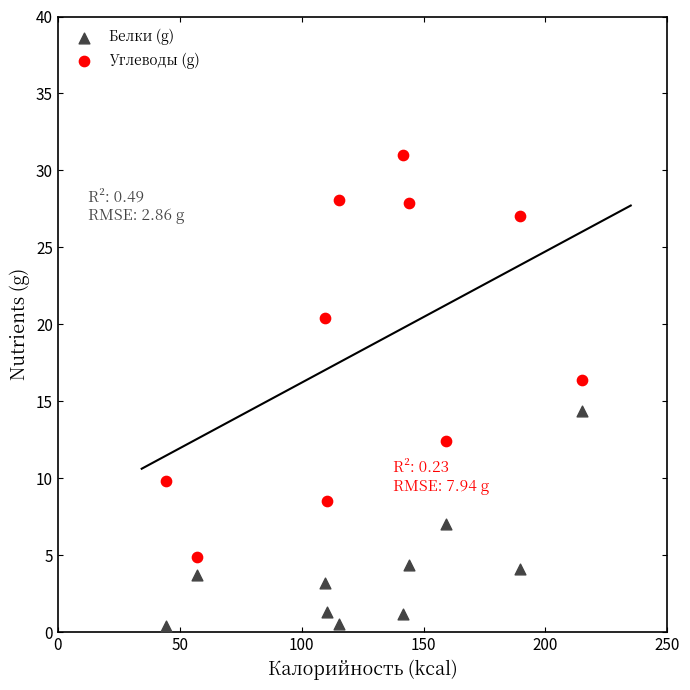

Which series has the widest spread of Y values?

Углеводы (g)